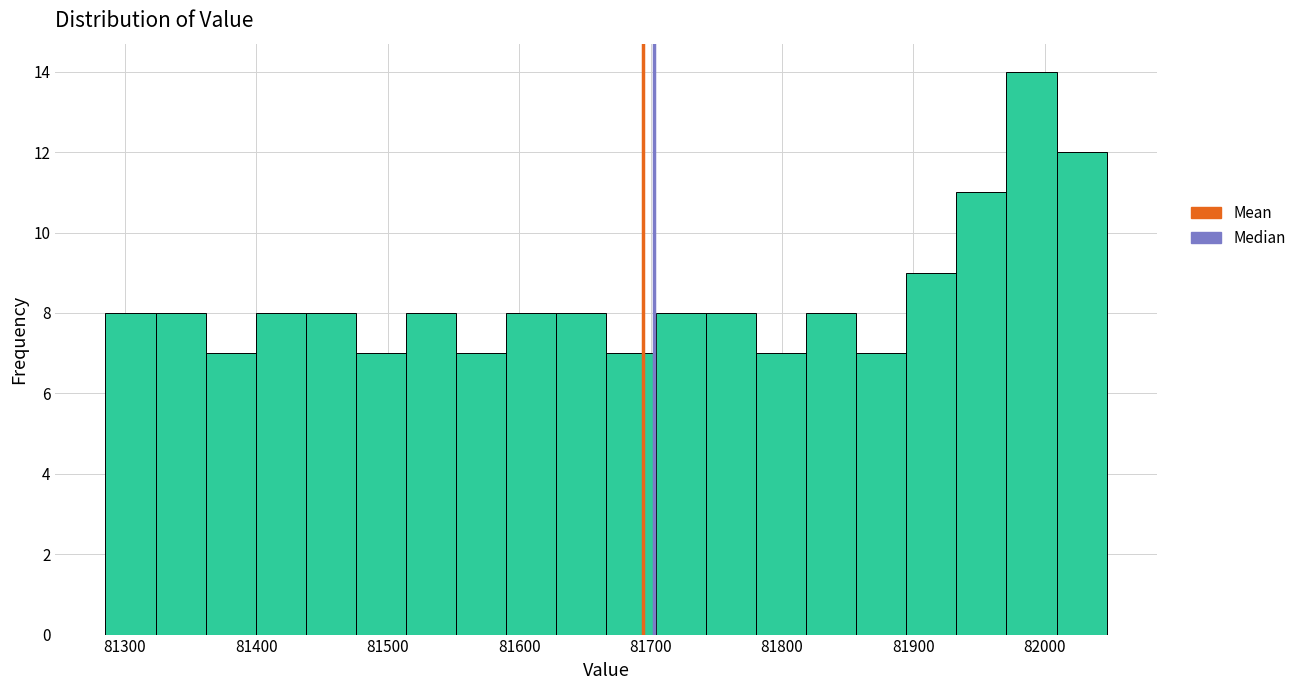

Around what value on the x-axis is the tallest bar? Give the approximate position of its centre, as read against the axis.

81990